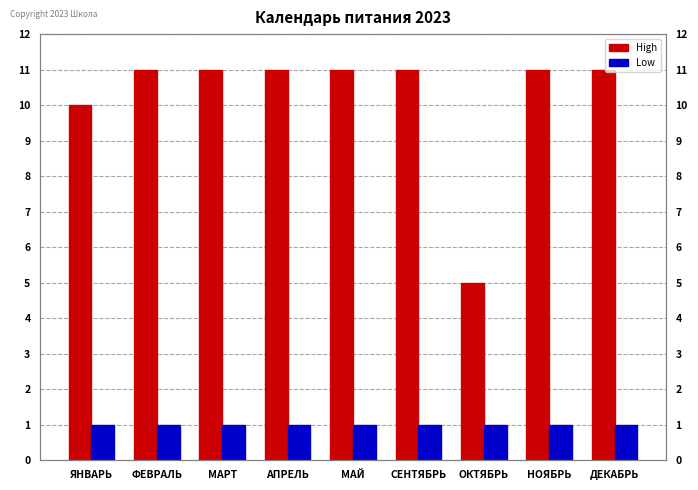

What is the lowest value of the Low series?

1